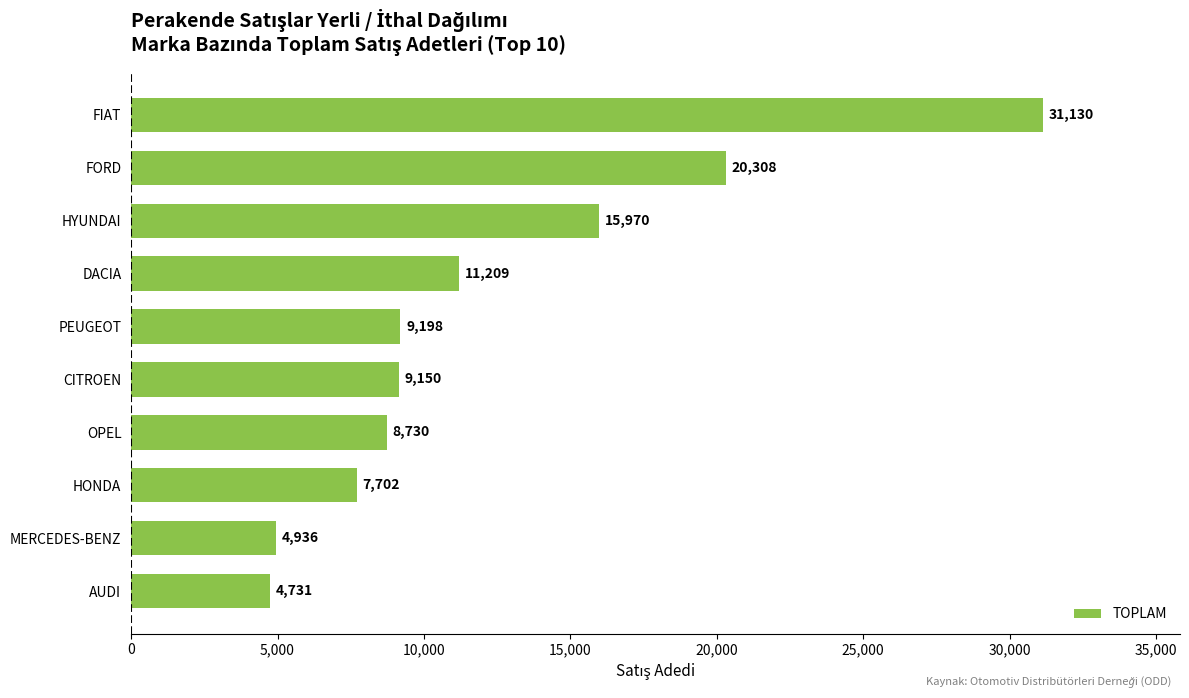

How many data points are less than 9198?

5